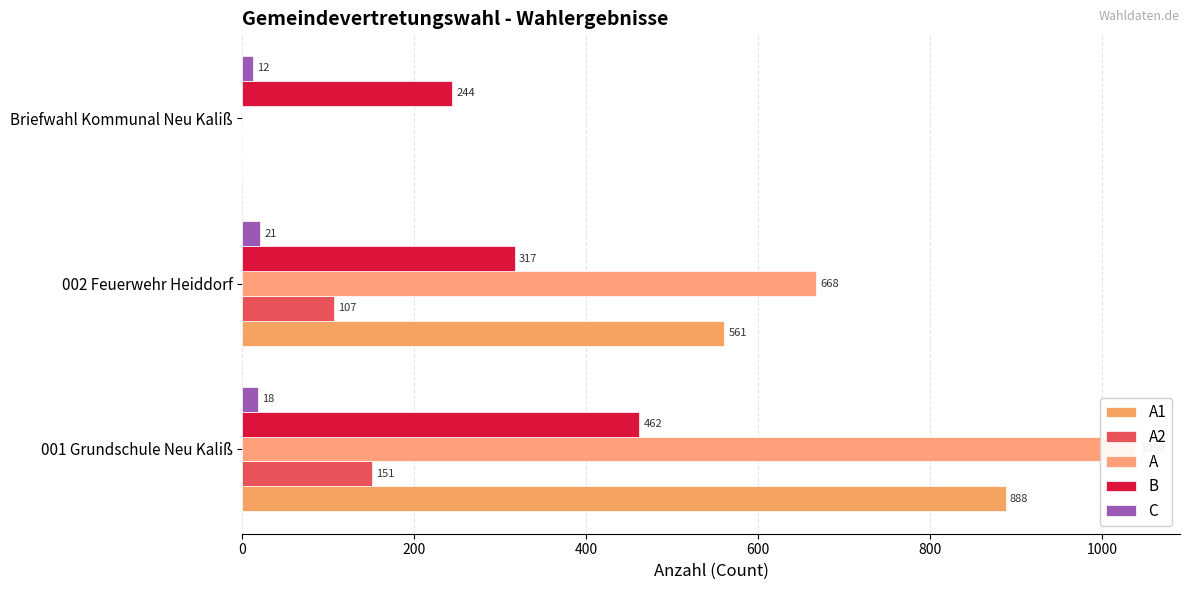

What is the value of the A2 bar at the 2nd from the left?

107